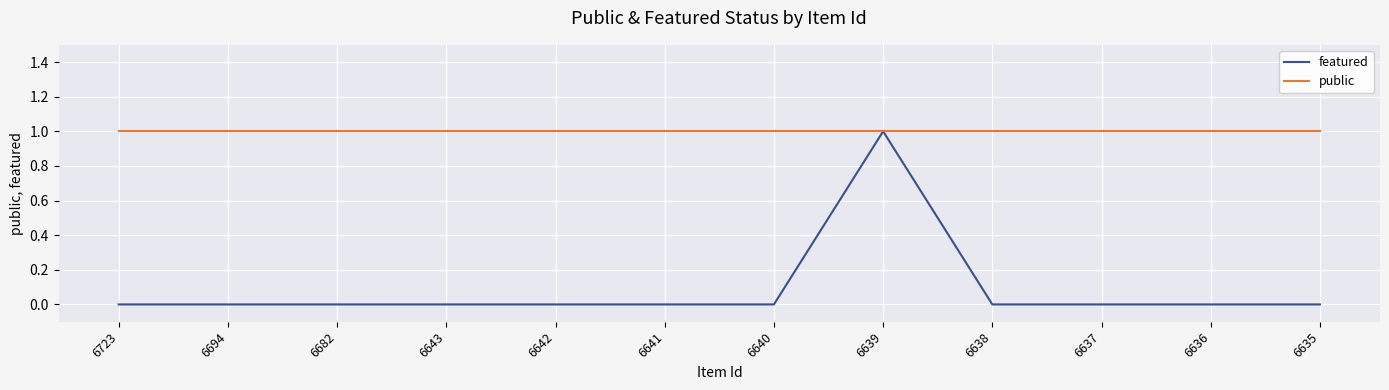

Count the number of categories in the chart.

12